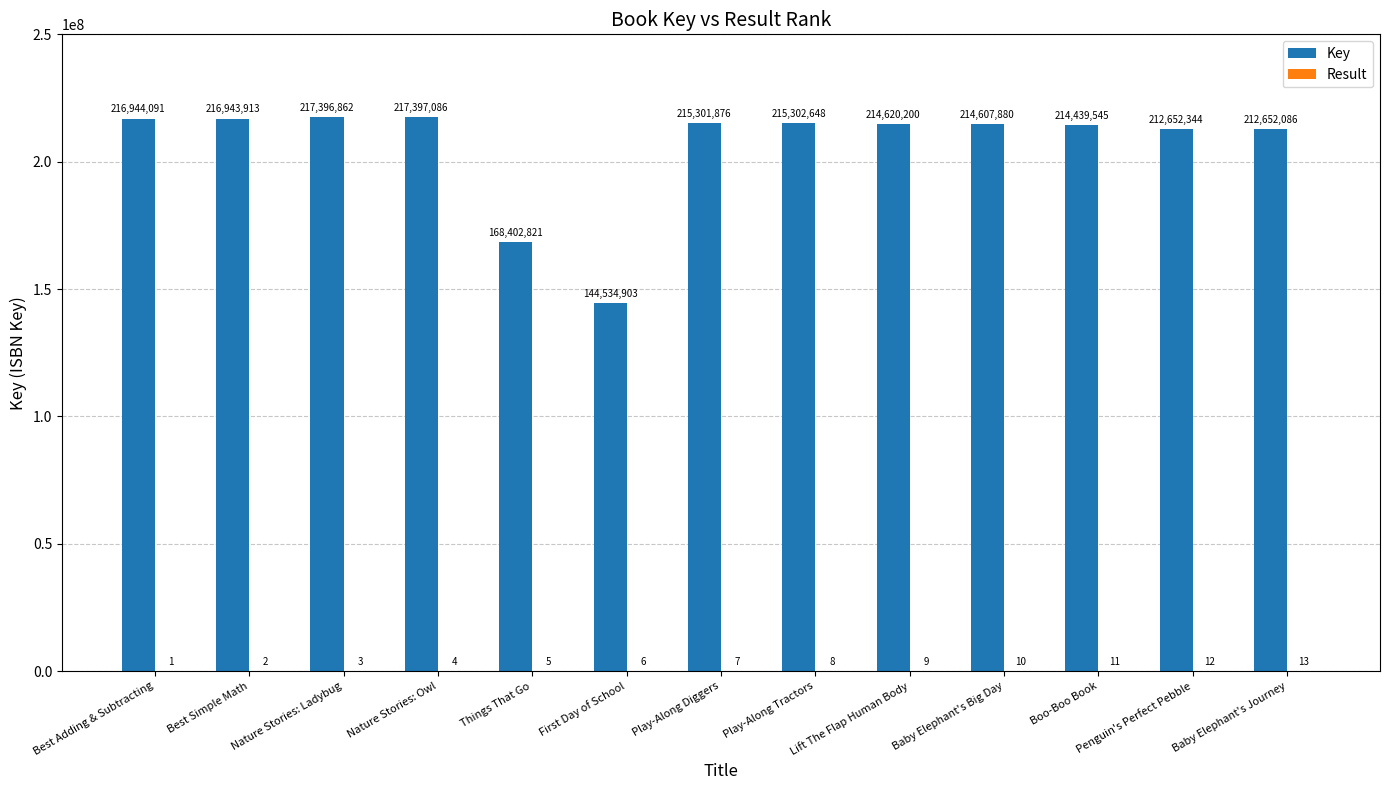

What is the approximate value of Key at Best Adding & Subtracting, to the nearest 10?

216944090